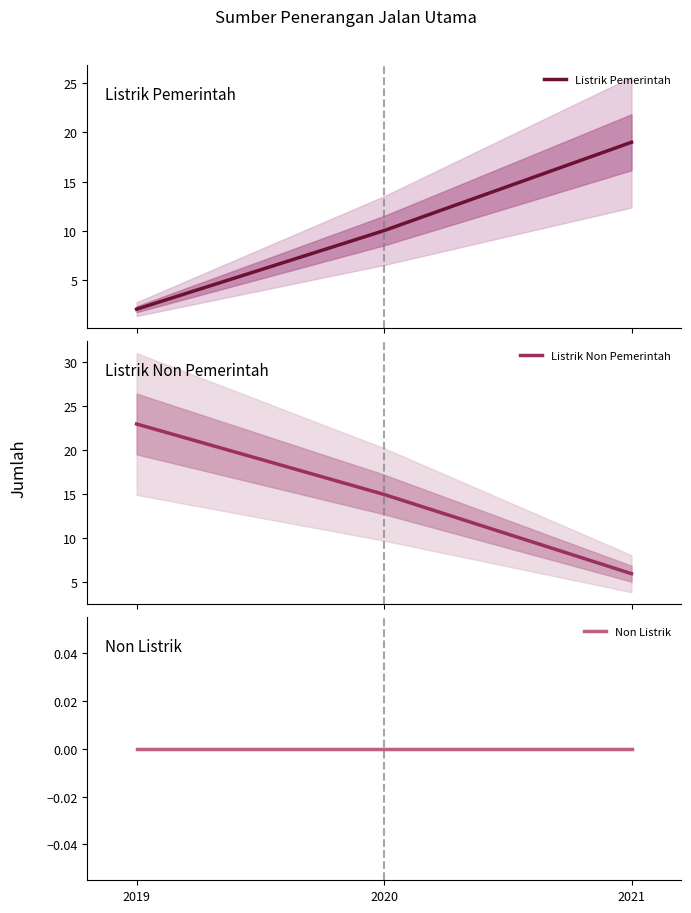

At 2021, list the series in order from smallest to largest.

Non Listrik, Listrik Non Pemerintah, Listrik Pemerintah